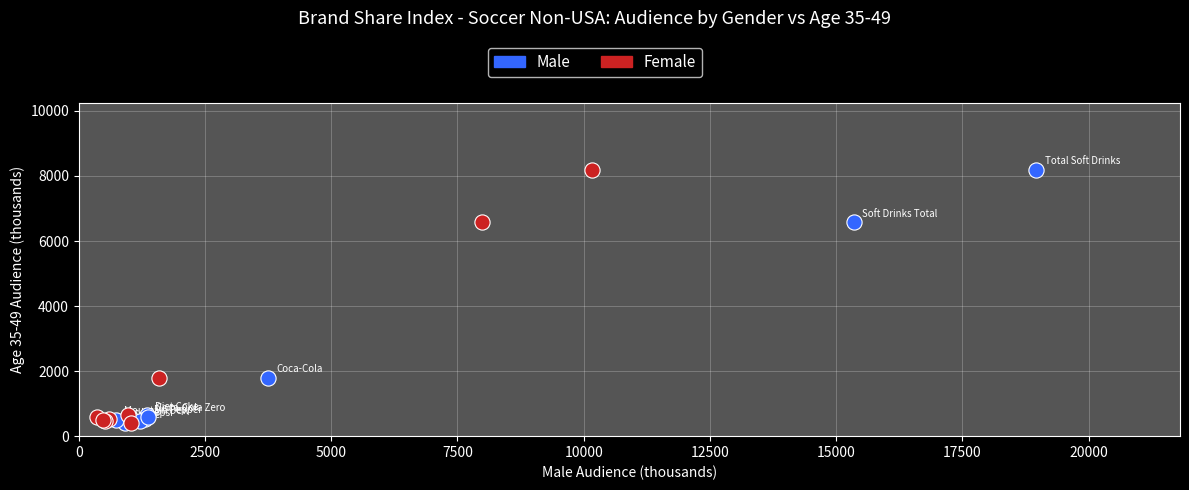

What are all the series names shown in the legend?

Male, Female